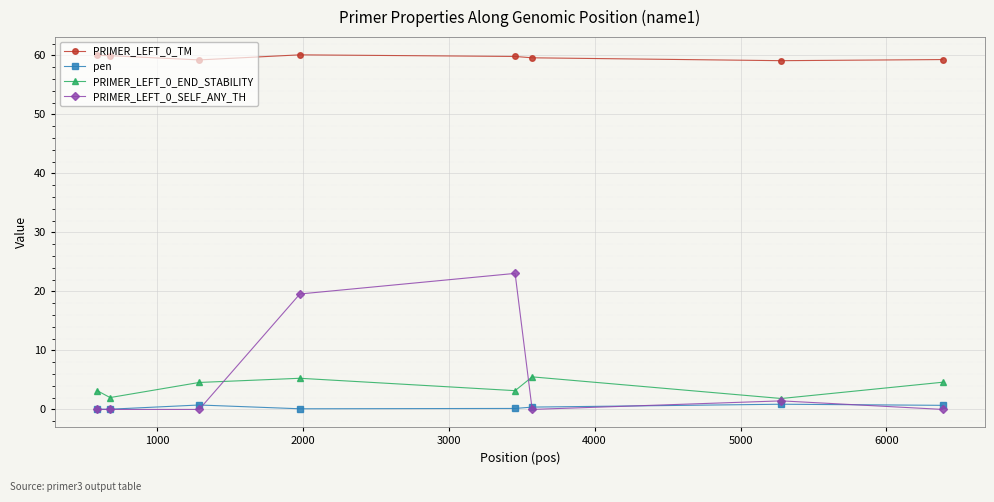

How many data points in PRIMER_LEFT_0_END_STABILITY are above 4?

4